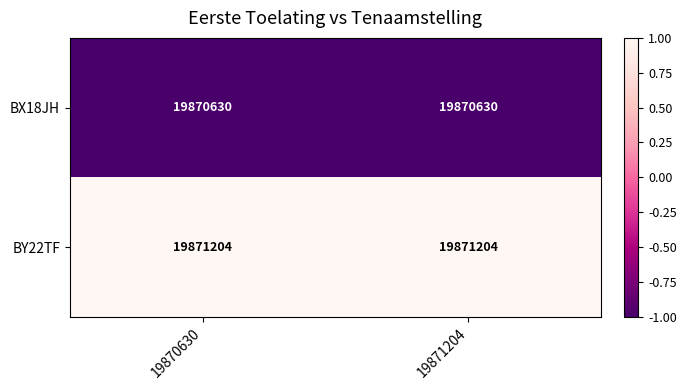

What is the sum of all BY22TF values?

39742408